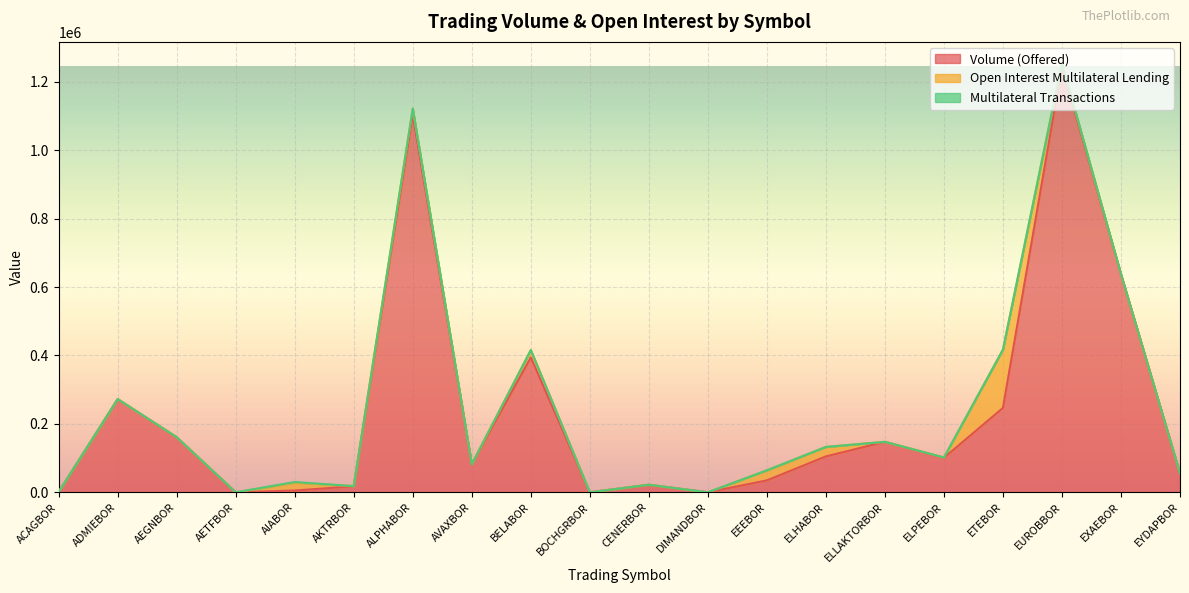

List the series in order of their peak value, lowest first.

Multilateral Transactions, Open Interest Multilateral Lending, Volume (Offered)